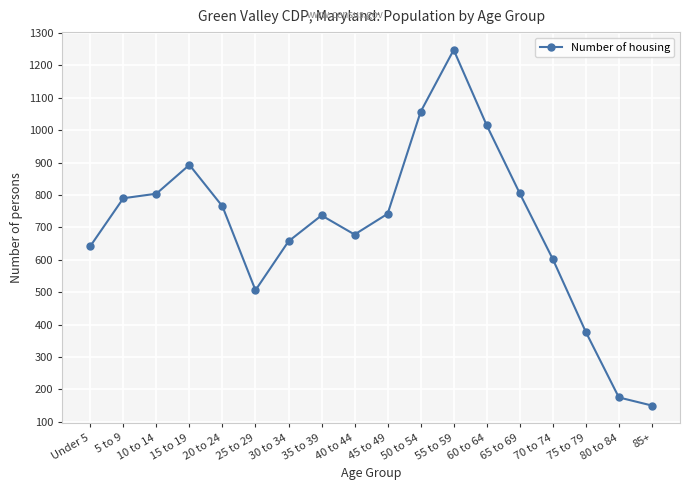

How many series are shown in this chart?

1